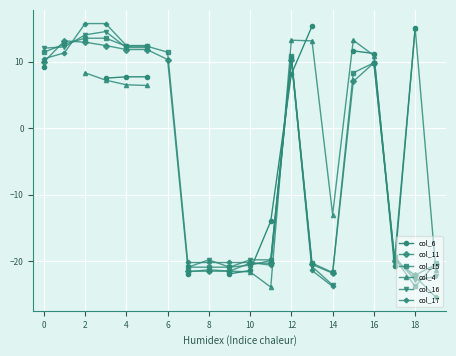

True or false: col_4 and col_15 cross at least once.

True